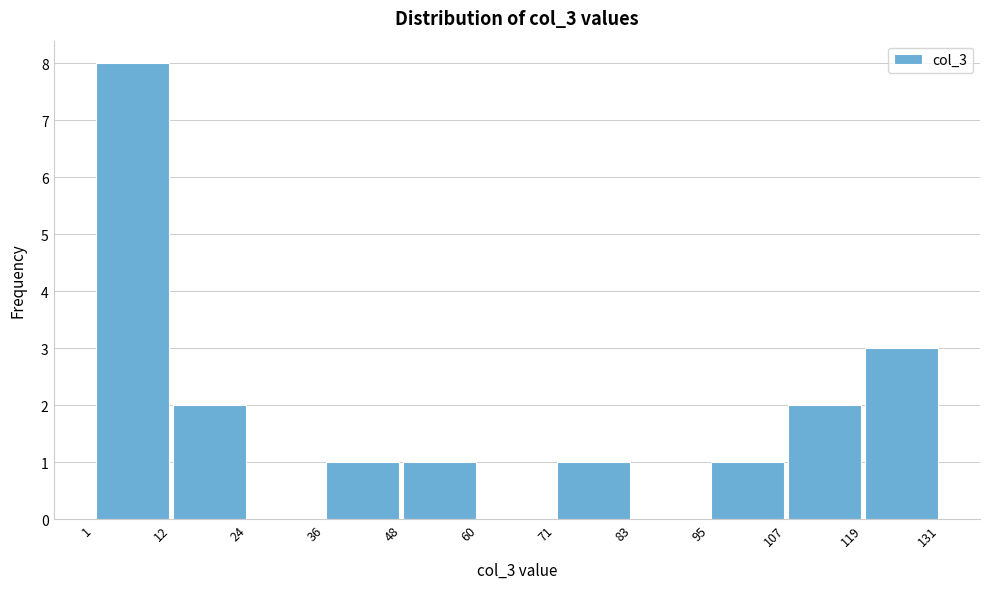

Over which range of the x-axis is the bar tallest?

1 to 12